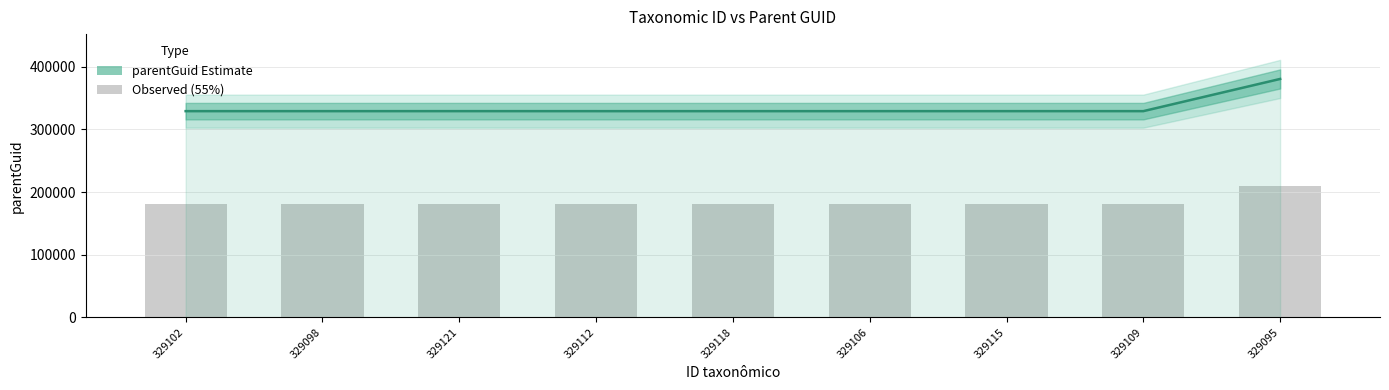

What is the value of the 6th bar from the left?

329095